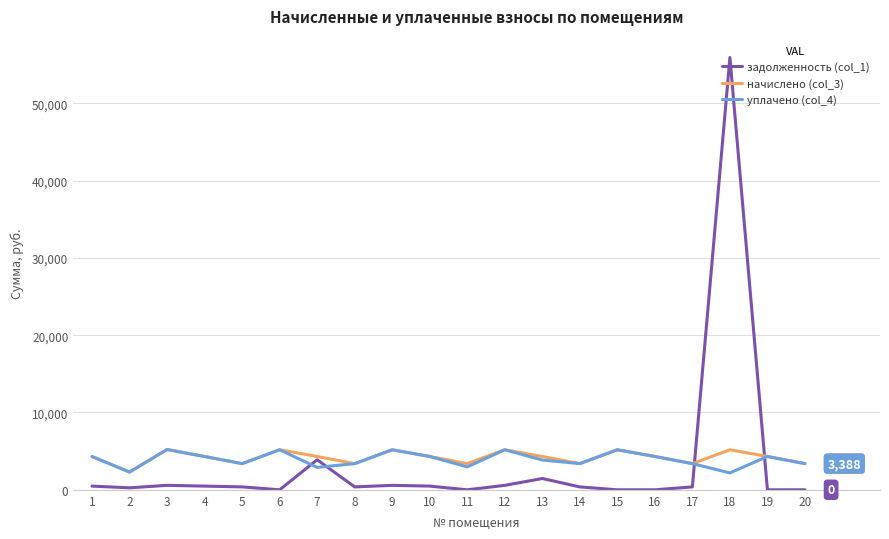

How many distinct data groups are displayed?

3